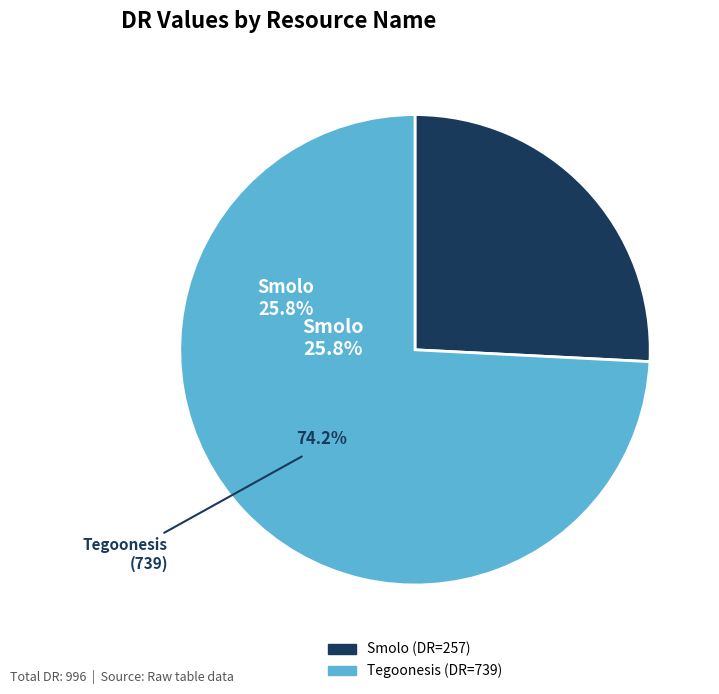

How many segments does this pie chart have?

2